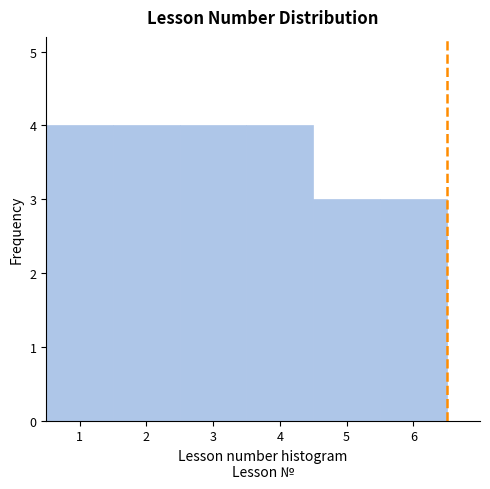

Reading left to right, list every bar in this chart as the range it spans on the x-axis followed by its height. The values are not printed on the chart, so give them approximately, as read against the axis.

0.5 to 1.5: 4
1.5 to 2.5: 4
2.5 to 3.5: 4
3.5 to 4.5: 4
4.5 to 5.5: 3
5.5 to 6.5: 3